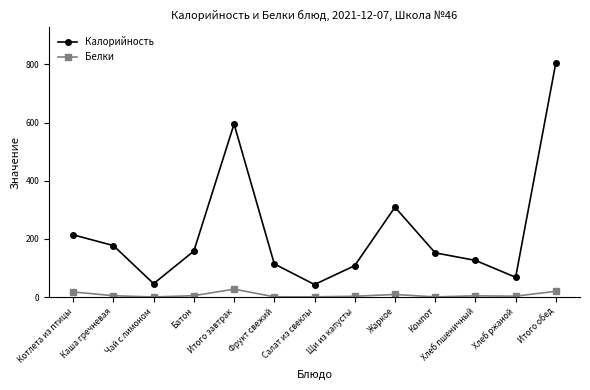

Which series changed the most between Каша гречневая and Жаркое?

Калорийность